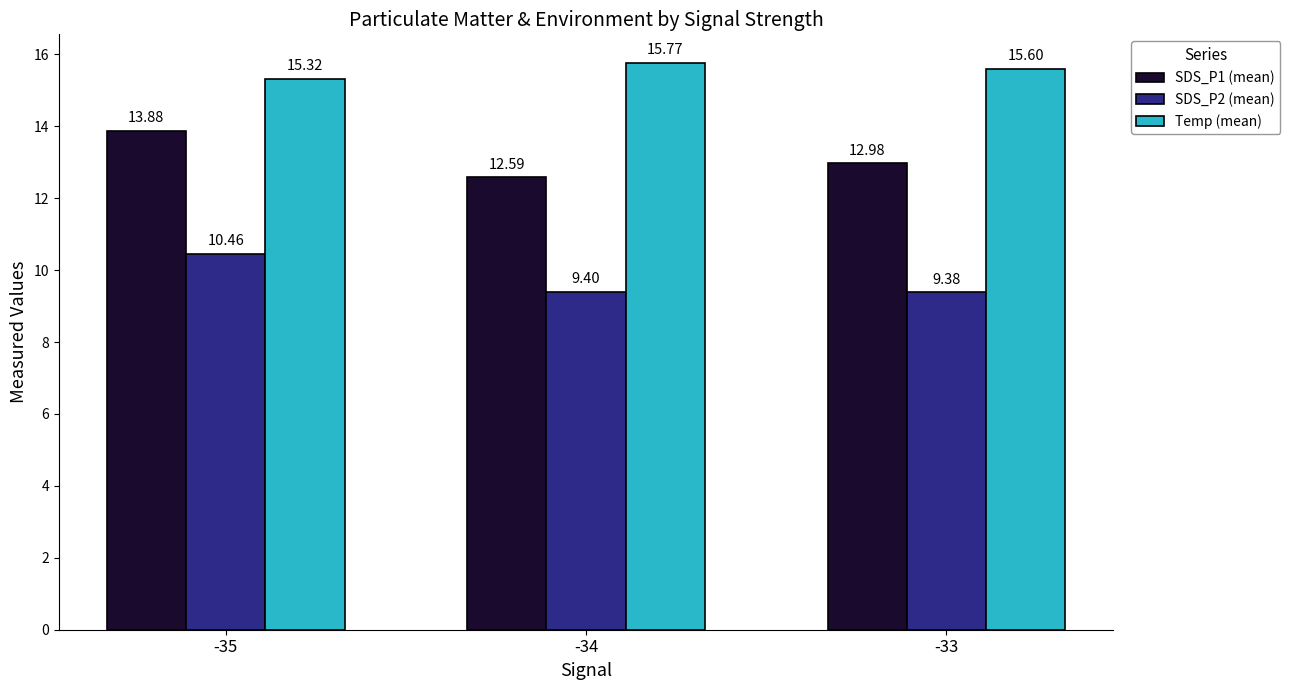

Does the chart contain stacked bars?

No